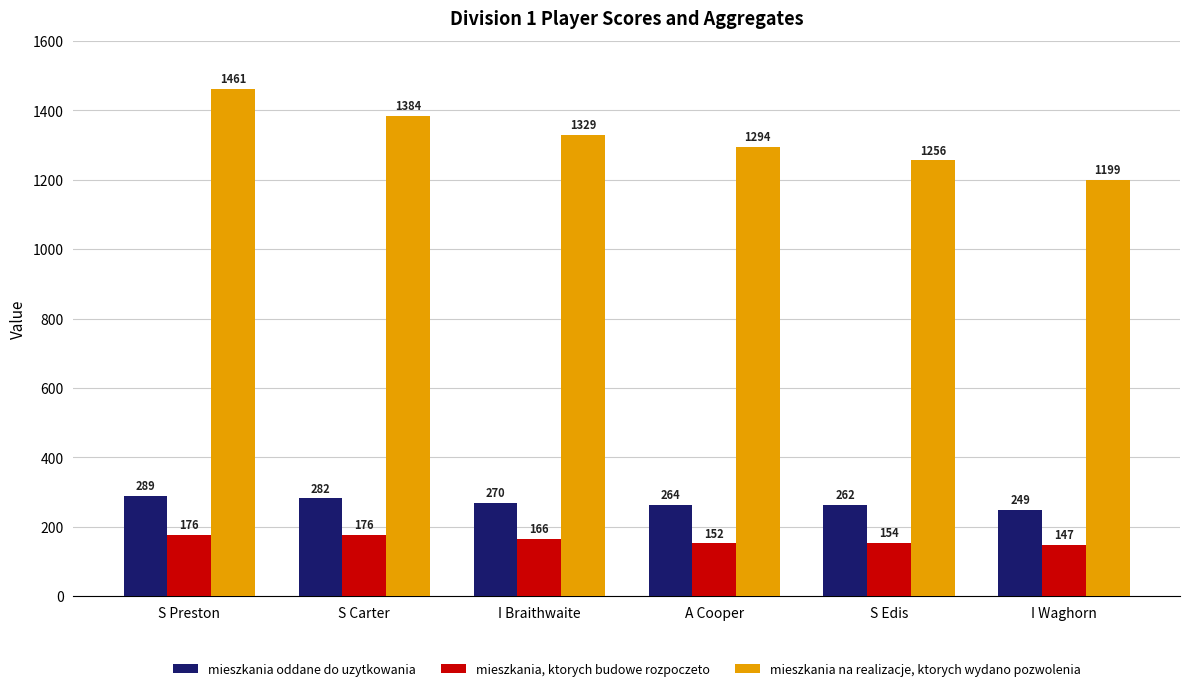

At which category is the sum across all series the highest?

S Preston